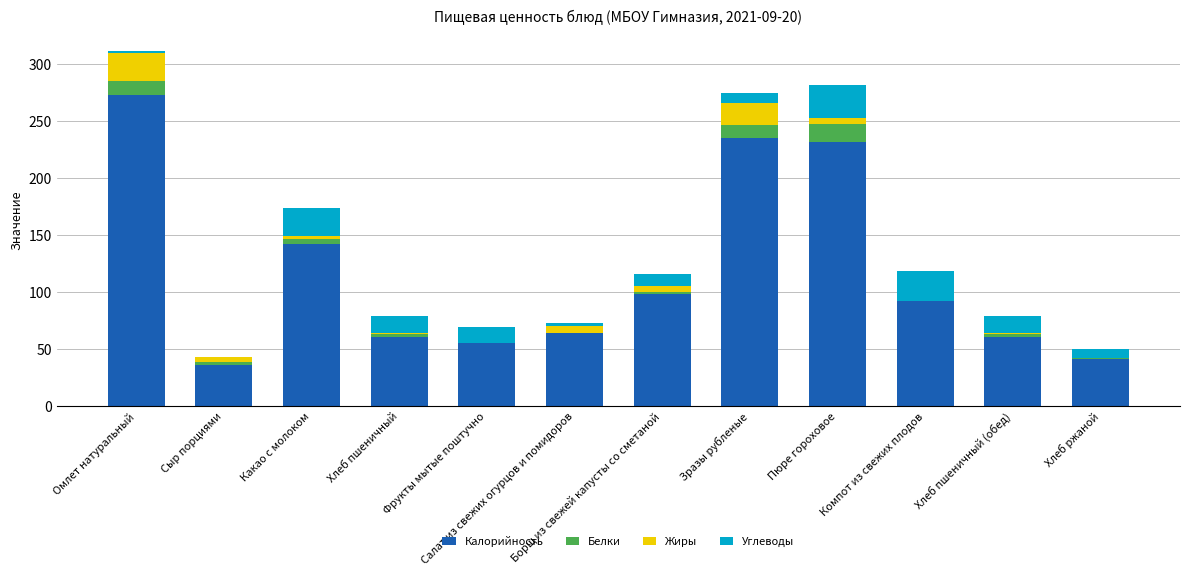

What are all the series names shown in the legend?

Калорийность, Белки, Жиры, Углеводы